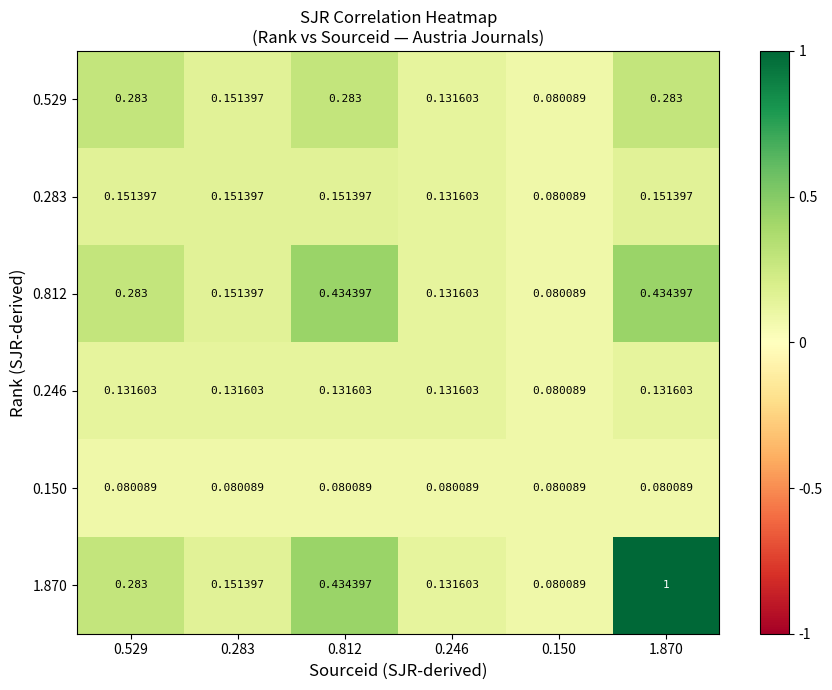

Which series has the widest spread of values?

1.870